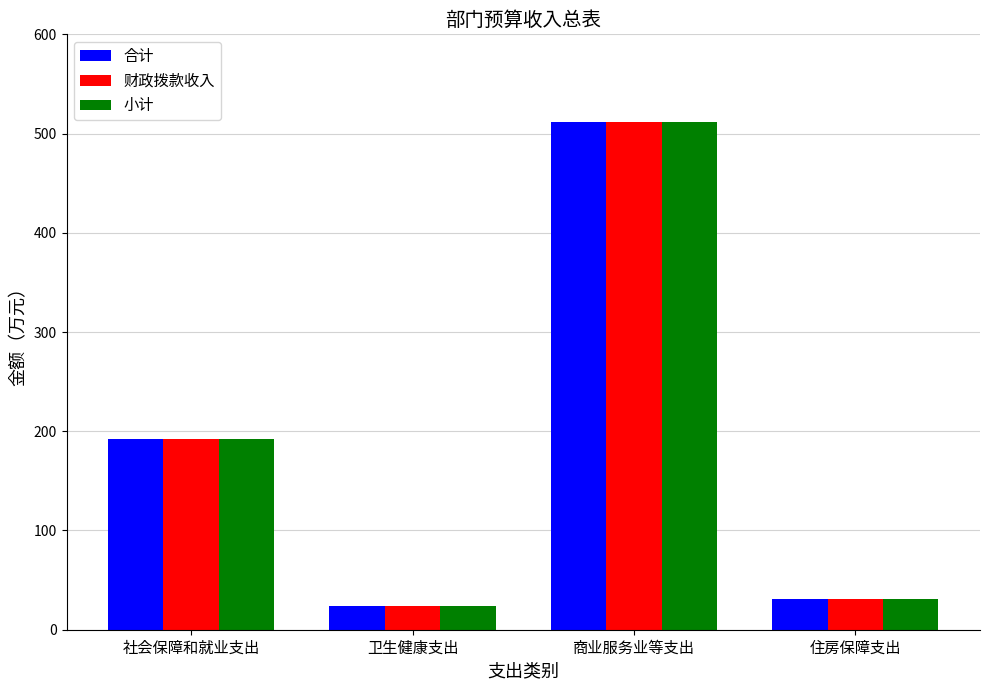

At how many categories does at least one series exceed 106?

2